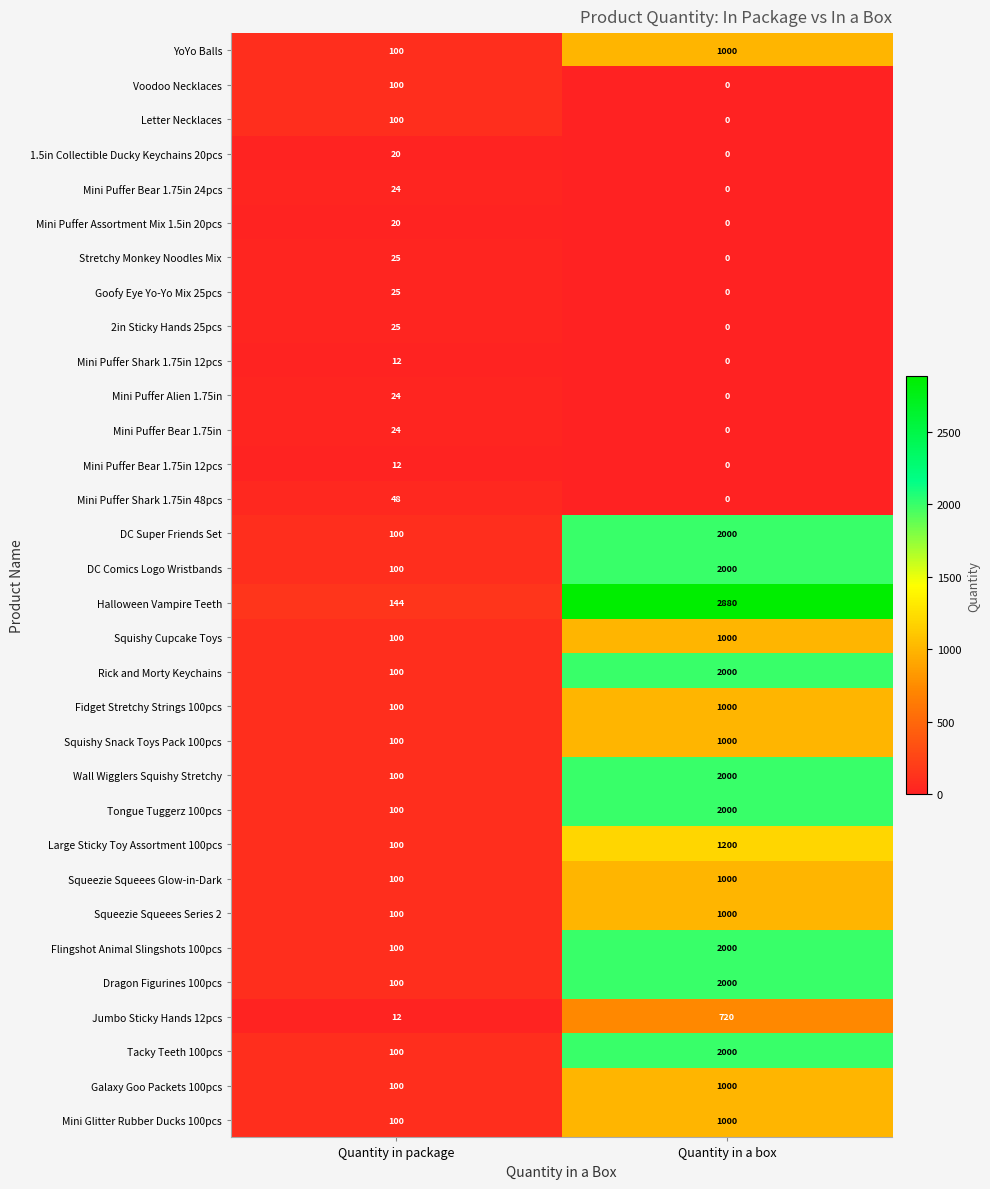

What is the sum of the Wall Wigglers Squishy Stretchy values at Quantity in a box and Quantity in package?

2100